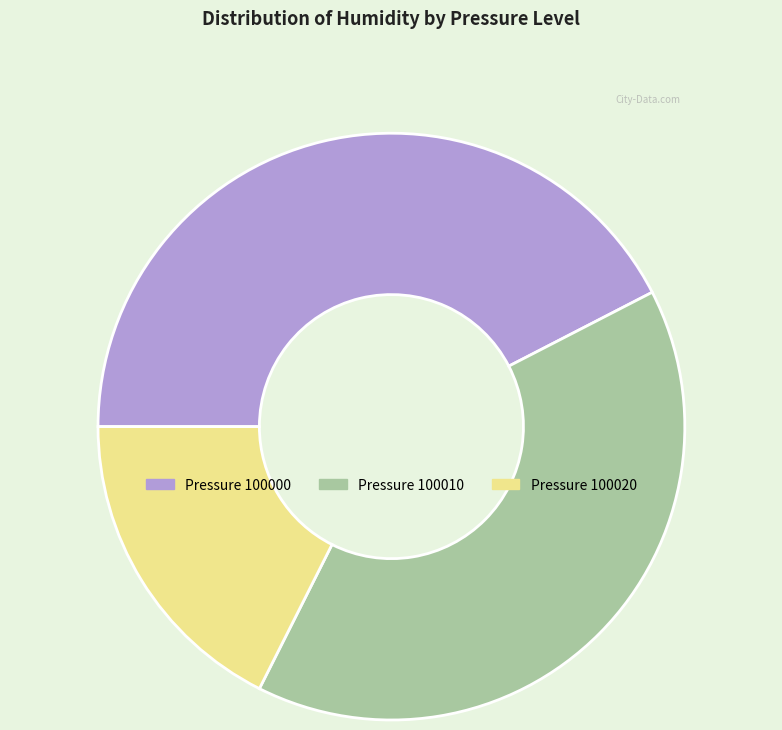

How many segments does this pie chart have?

3